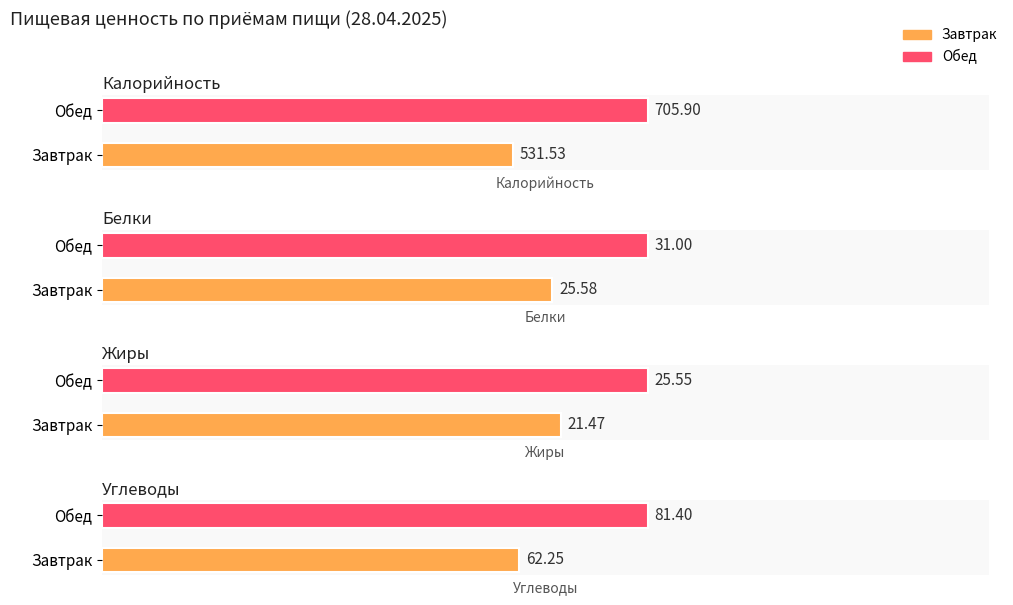

The Углеводы series shows 95.0 at Завтрак. True or false?

False